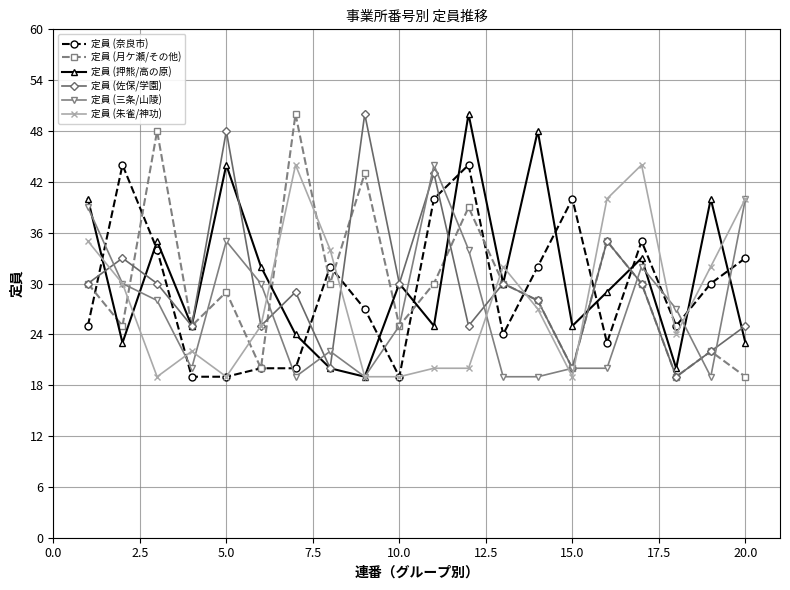

What is the value of the 定員 (押熊/高の原) point at the 14th from the left?

48